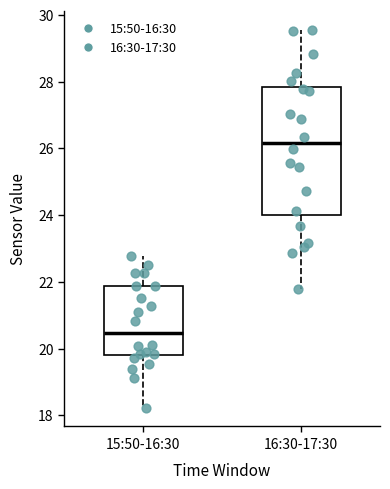

Where is the upper edge of the box for 15:50-16:30 on the y-axis? The values are not printed on the chart, so give them approximately, as read against the axis.

21.8